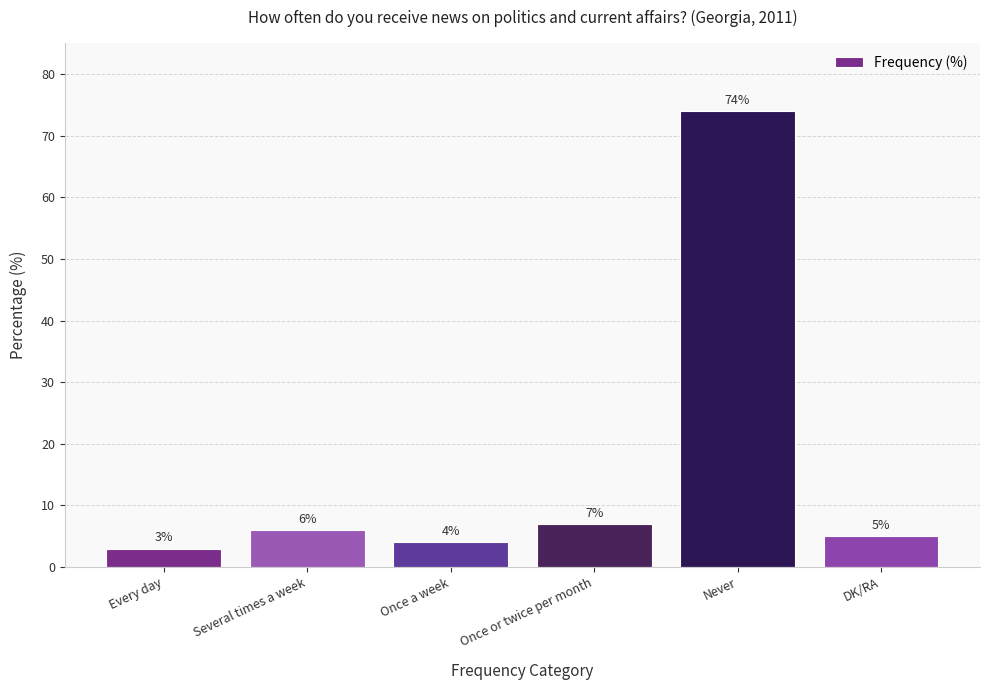

List the labels in order of value, largest first.

Never, Once or twice per month, Several times a week, DK/RA, Once a week, Every day